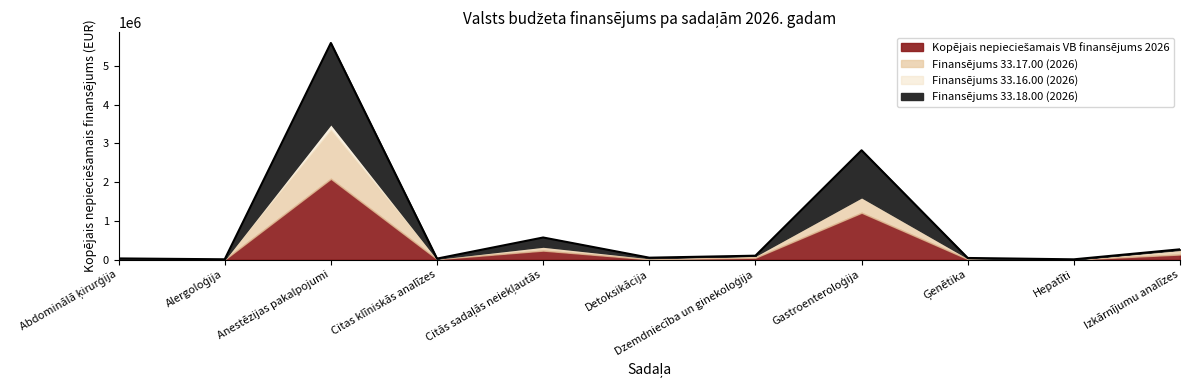

Where is Kopējais nepieciešamais VB finansējums 2026 nearest to the value 1044233?

Gastroenteroloģija